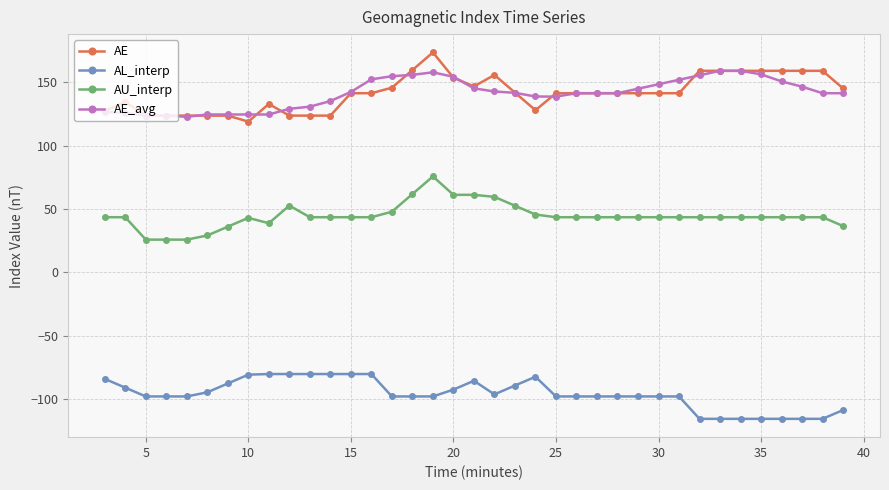

What is the value of the AE_avg point at the 1st from the left?

126.7